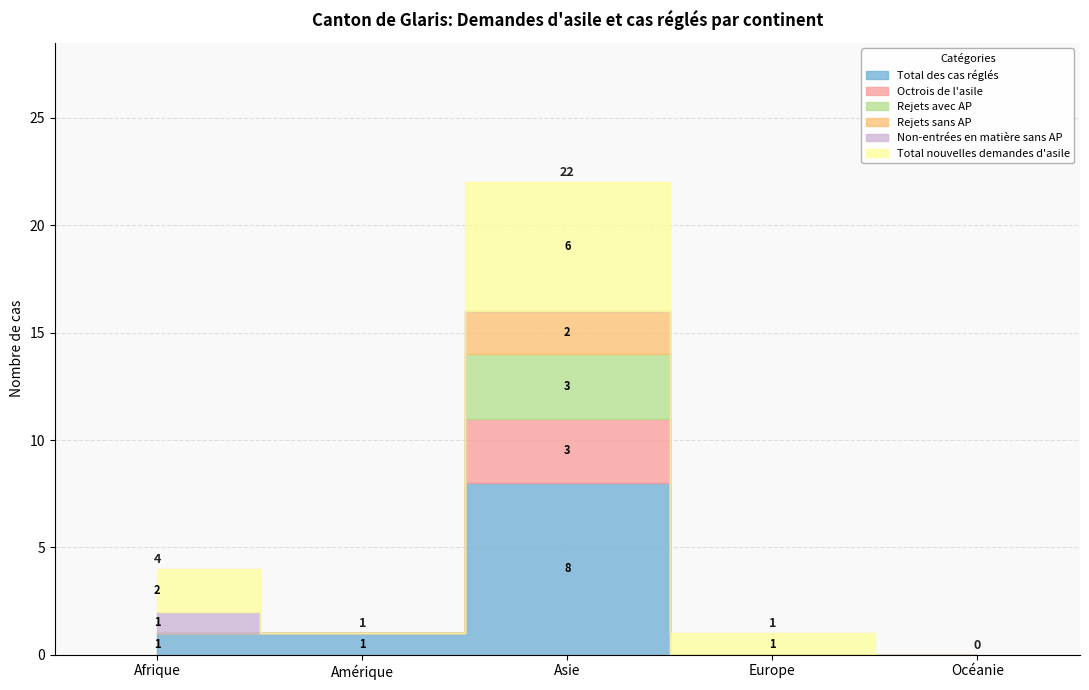

Does the chart have visible grid lines?

Yes